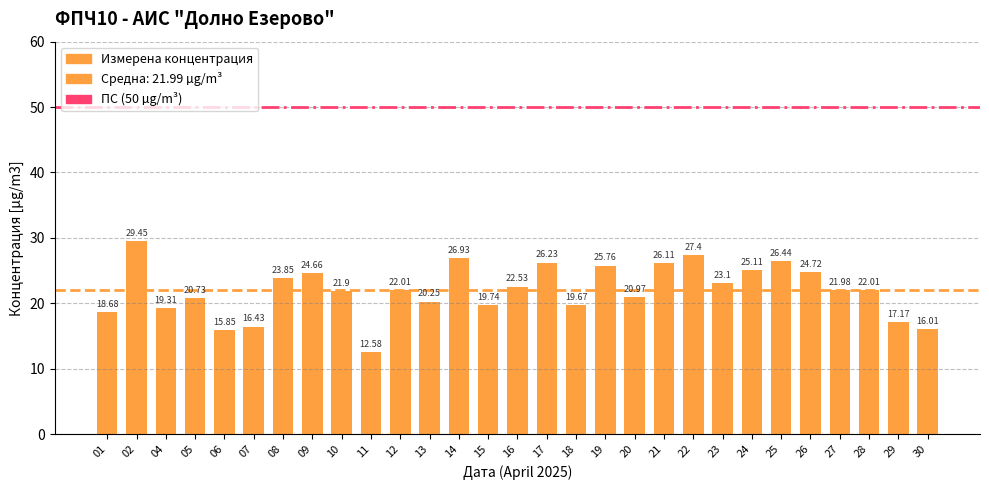

Where is the data nearest to the value 21?

20